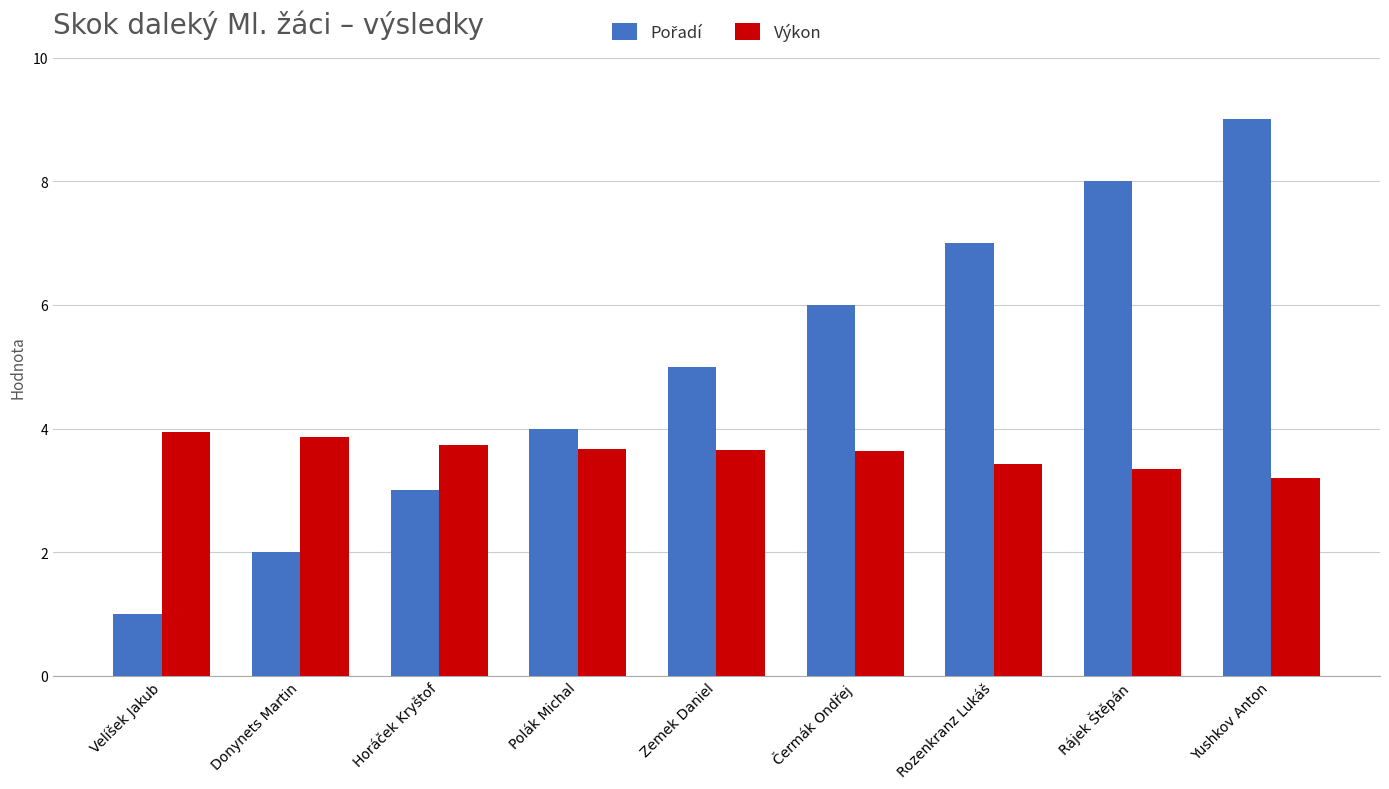

How many distinct data groups are displayed?

2